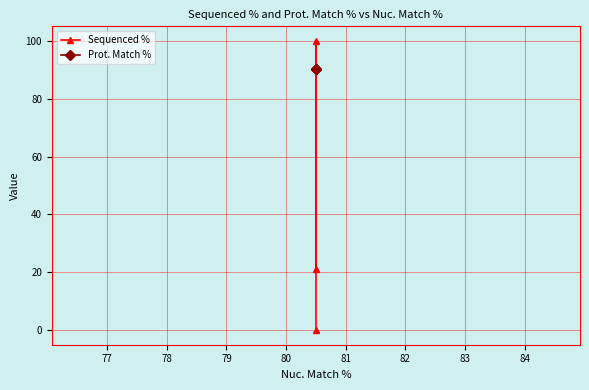

Which has a higher value, 78 or 77?

77